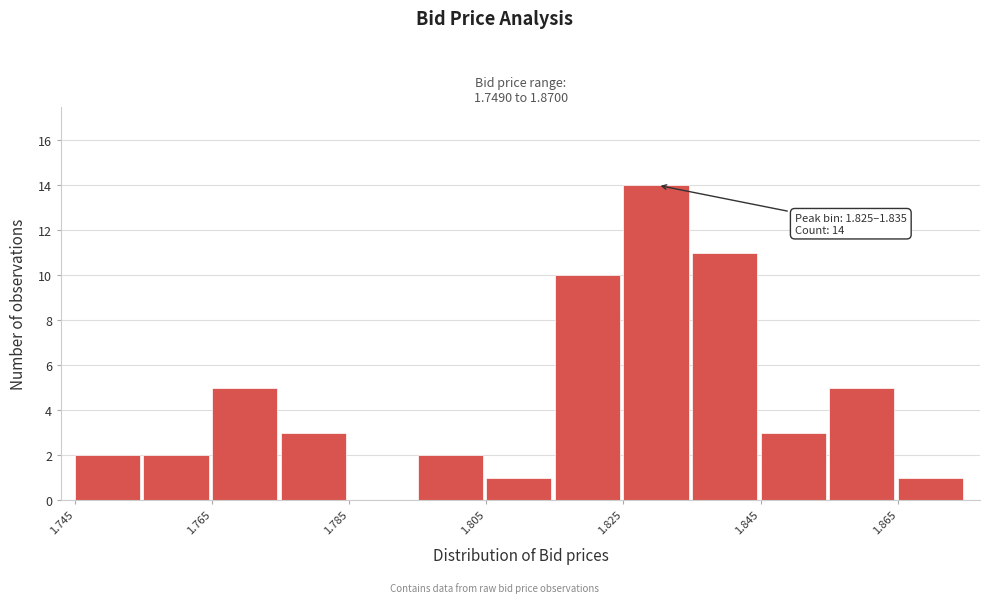

Which range on the x-axis has the tallest bar?

1.825 to 1.835